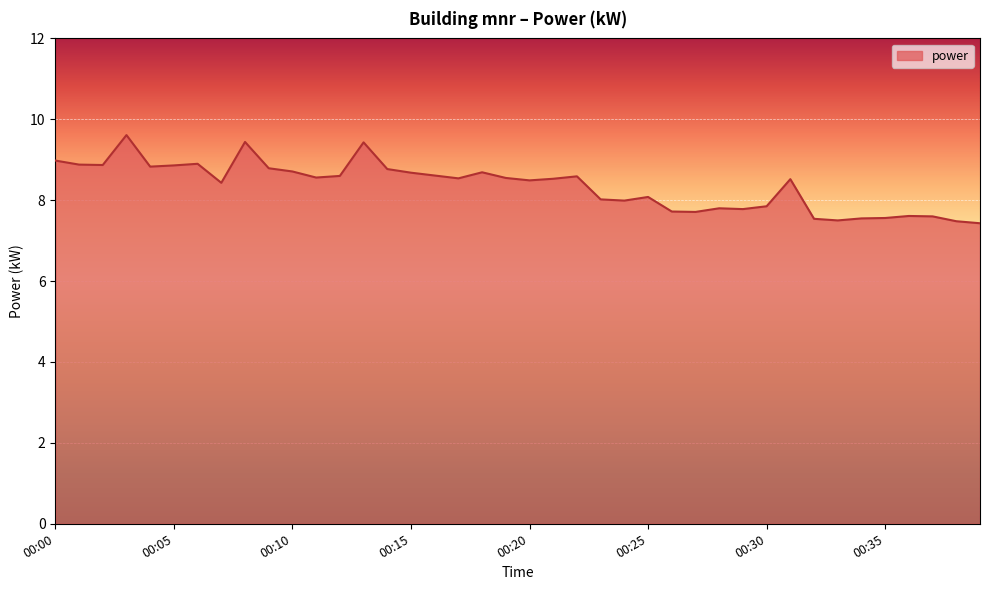

What is the smallest value displayed?

7.4